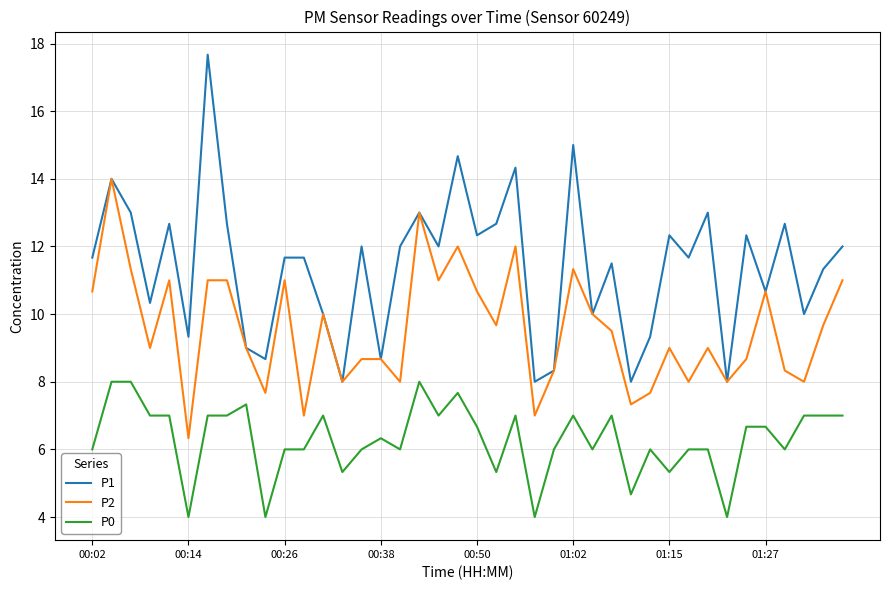

Rank the series by their maximum value, from highest to lowest.

P1, P2, P0